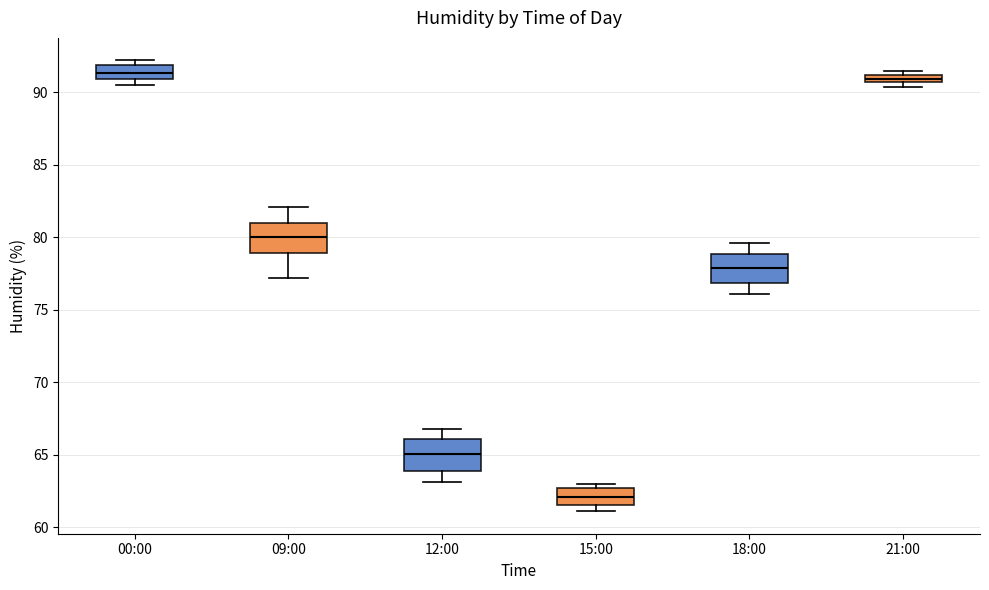

Where is the lower edge of the box for 15:00 on the y-axis? The values are not printed on the chart, so give them approximately, as read against the axis.

61.5